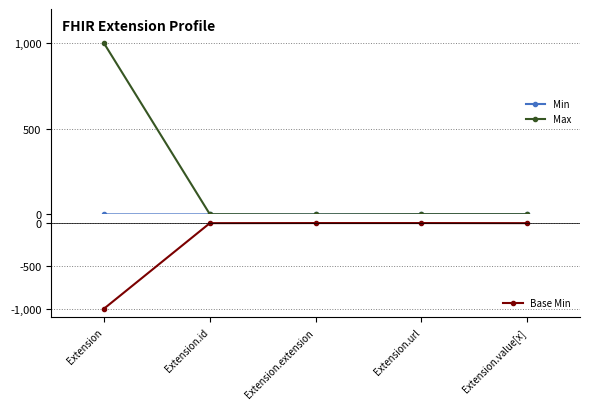

List the series in order of their peak value, lowest first.

Base Min, Min, Max